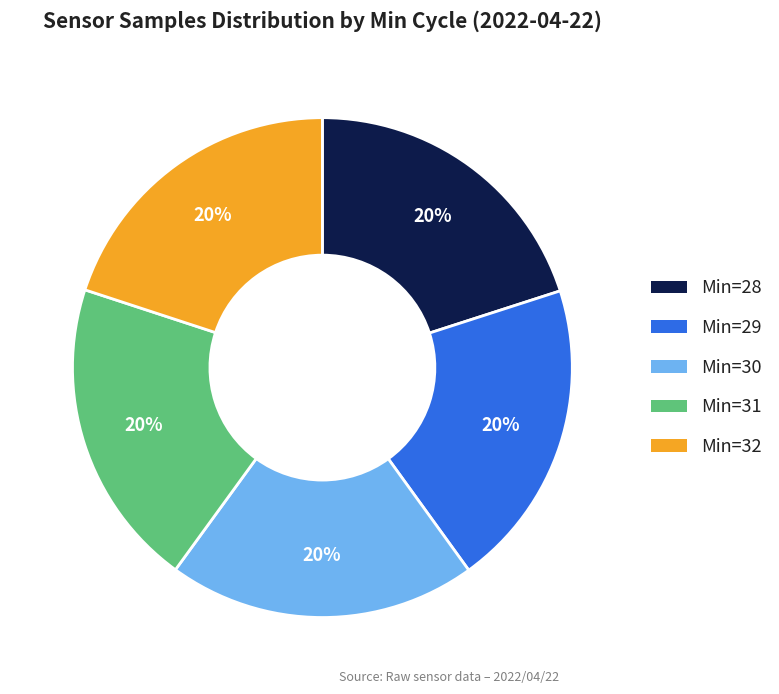

To the nearest percent, what is the average slice percentage?

20%